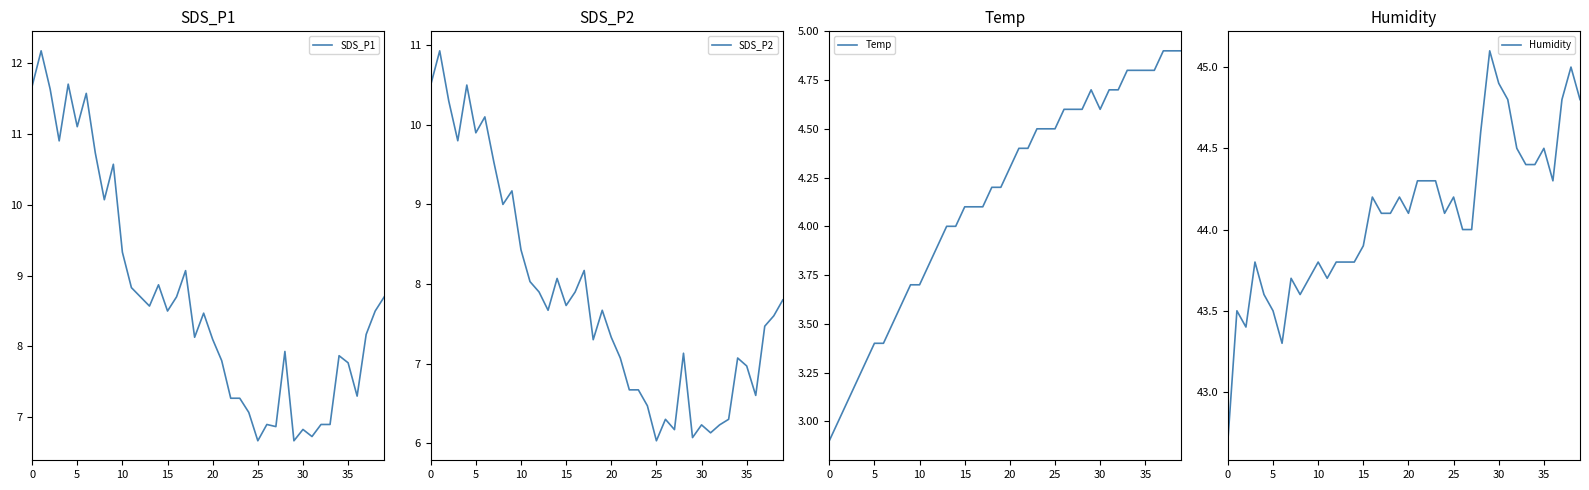

True or false: Humidity and SDS_P2 cross at least once.

False